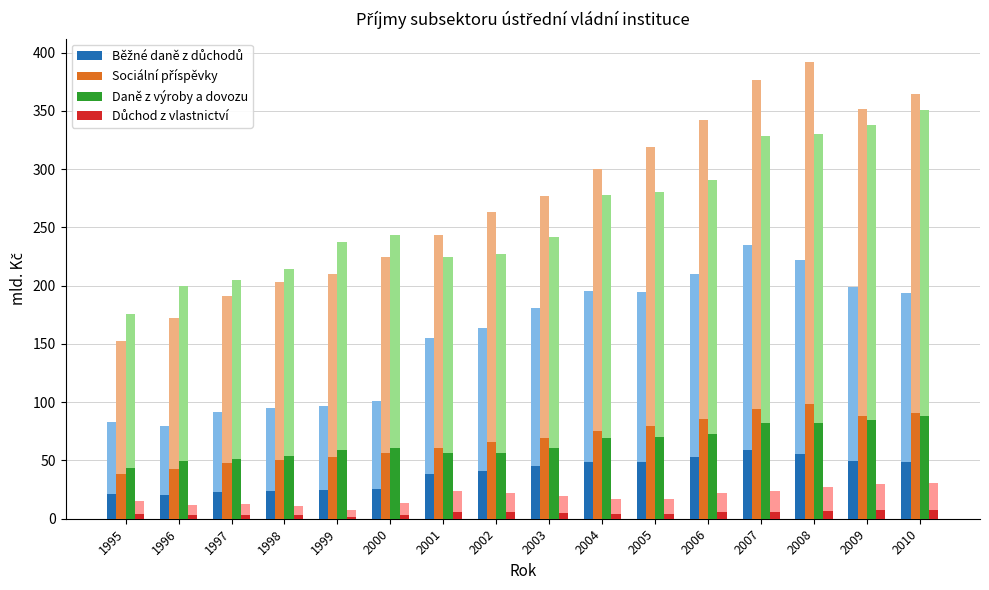

The value of Důchod z vlastnictví at 1995 is 3.9. True or false?

True